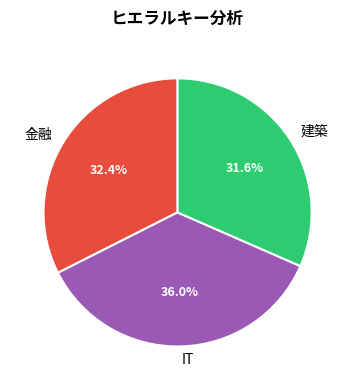

Does 金融 account for over 50% of the chart?

No